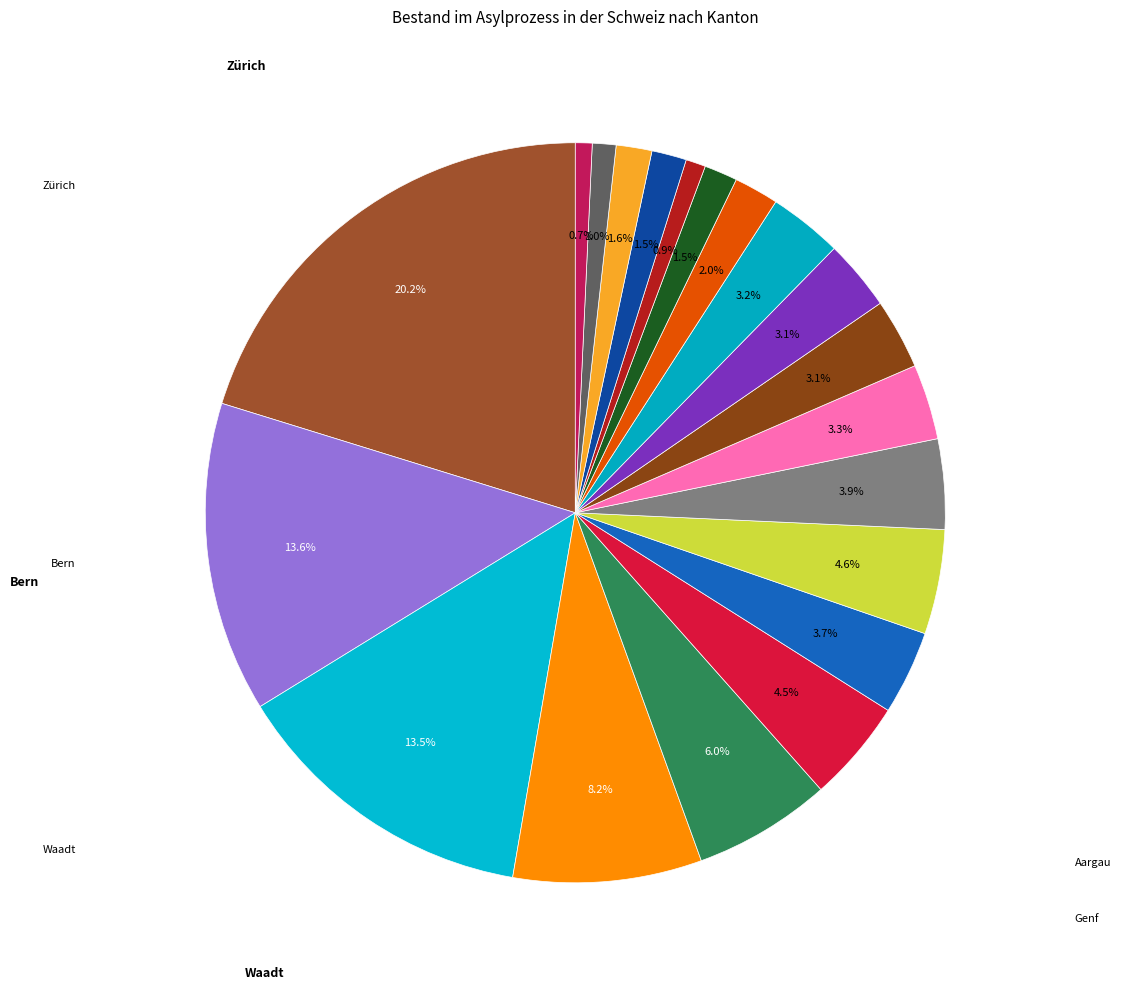

Count the number of slices in the pie.

20